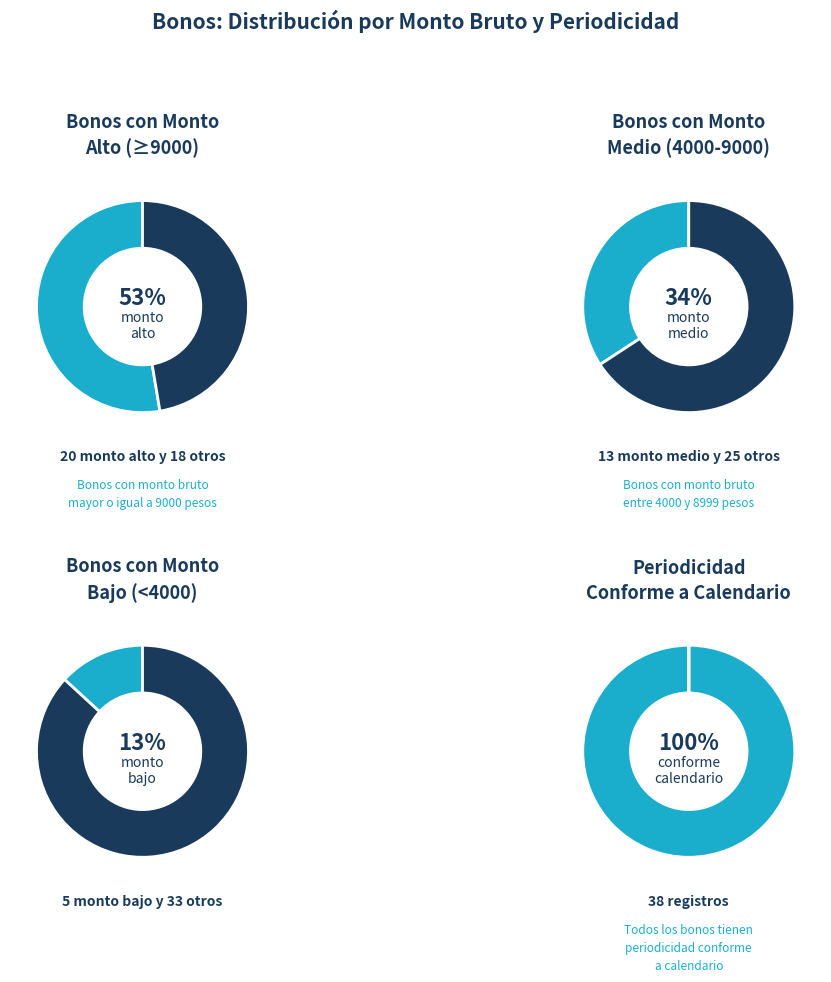

What is the change in value from 8 to 20?

-12.0